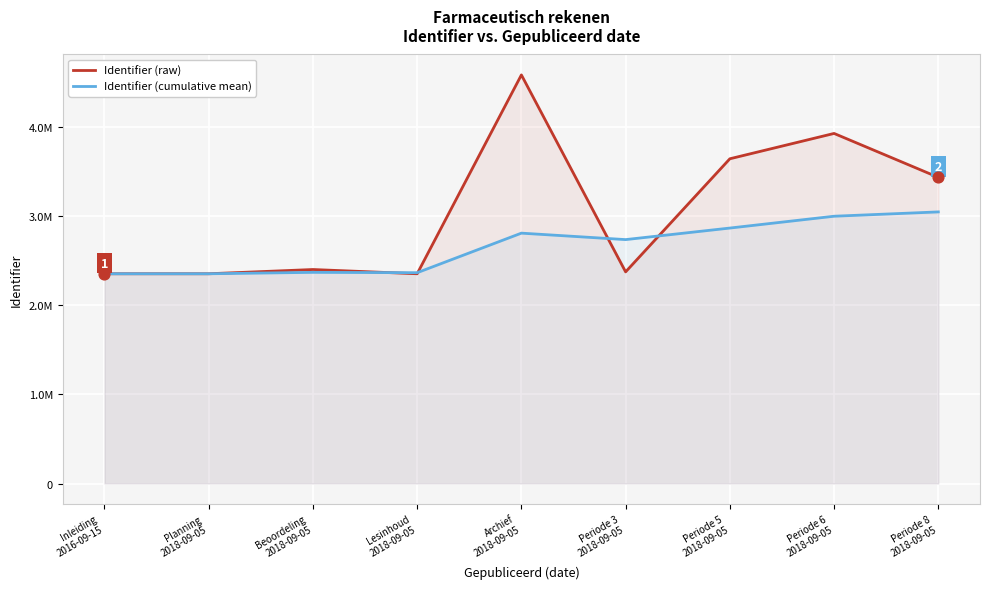

Which series contains the lowest Y value?

Identifier (raw)